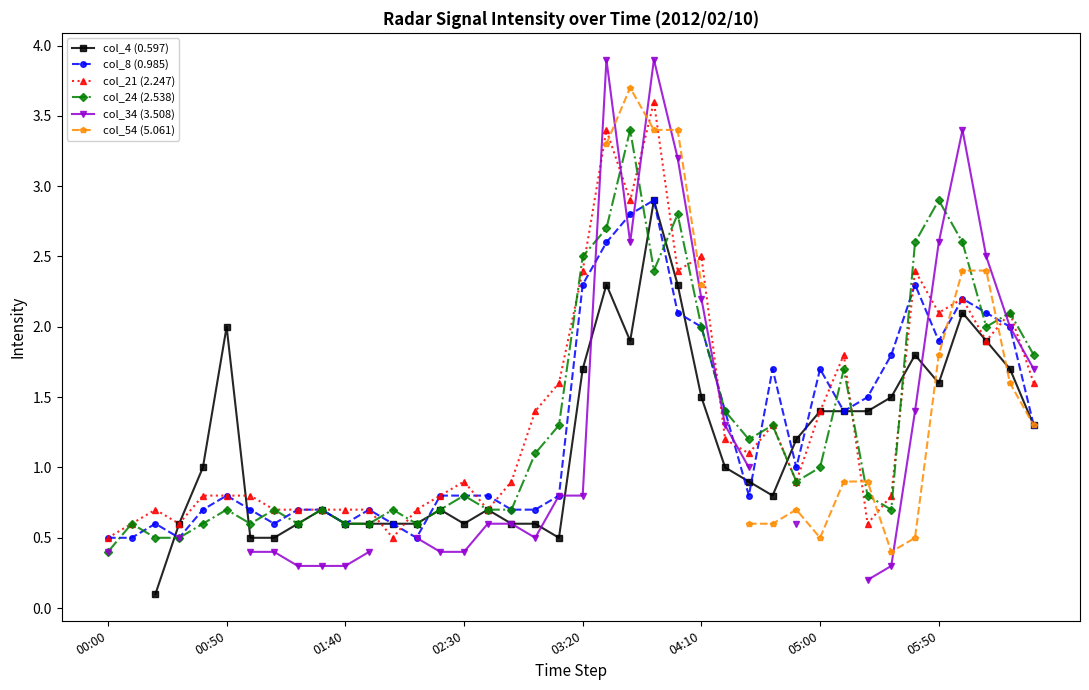

What is the lowest value of the col_24 (2.538) series?

0.4